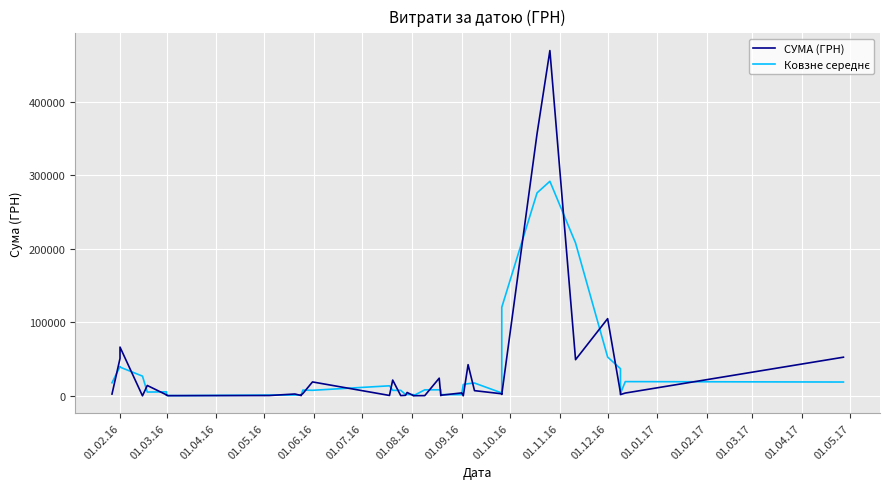

What is the average value of the СУМА (ГРН) series?

32893.5